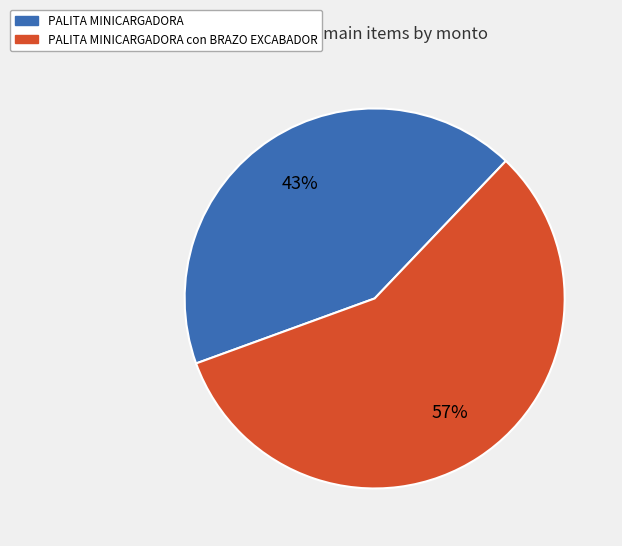

To the nearest percent, what is the combined percentage of PALITA MINICARGADORA con BRAZO EXCABADOR and PALITA MINICARGADORA?

100%